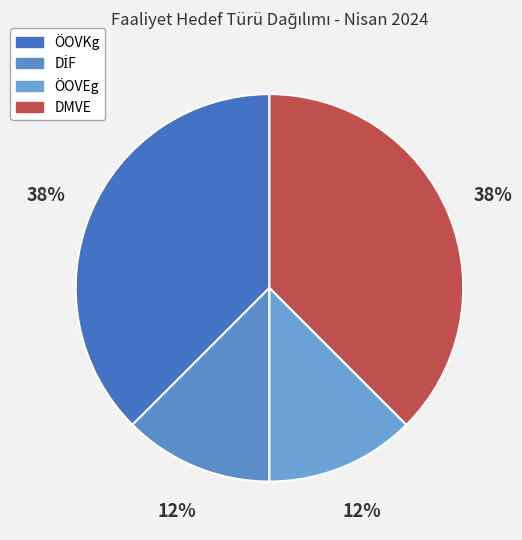

Approximately how many times larger is the value at ÖOVEg compared to DİF?

1.0